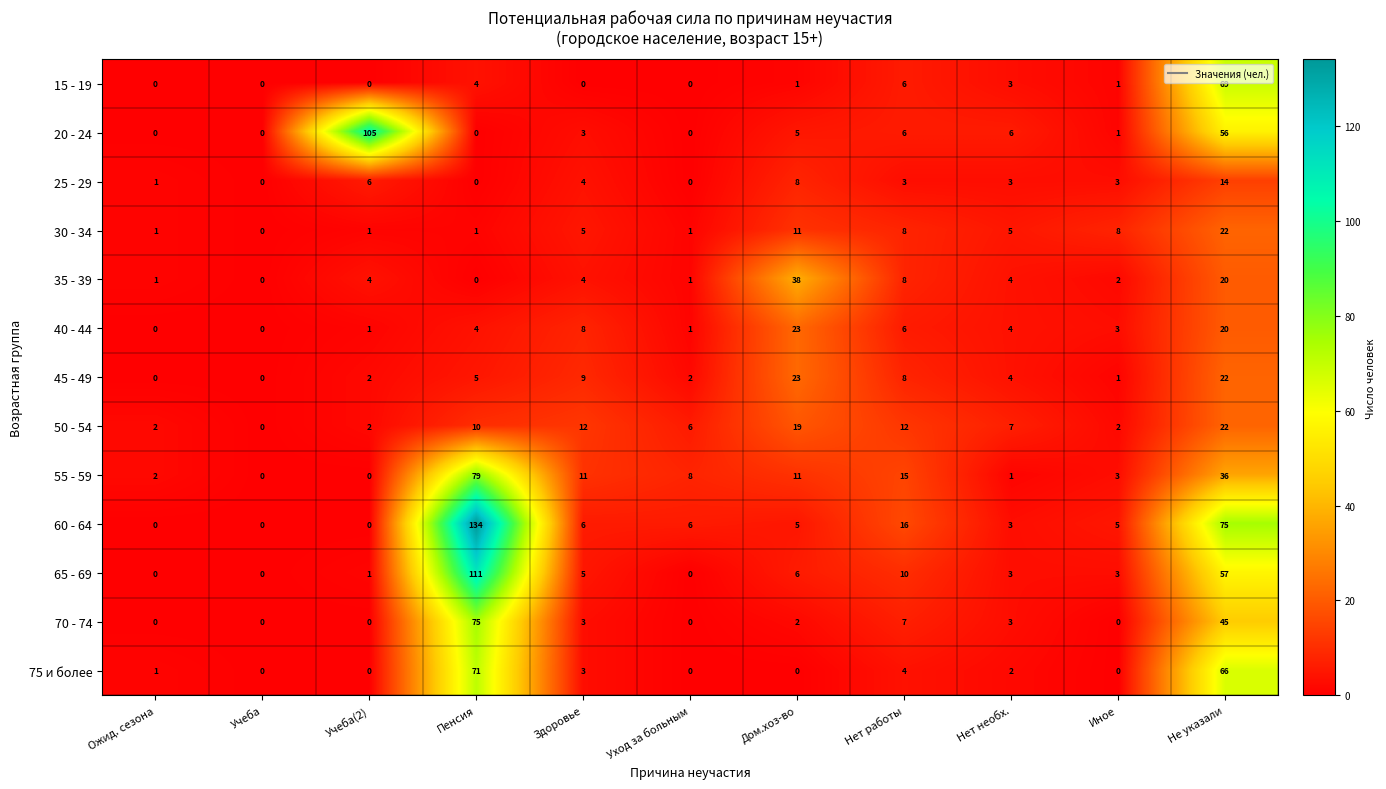

What is the total value across all series at Иное?

32